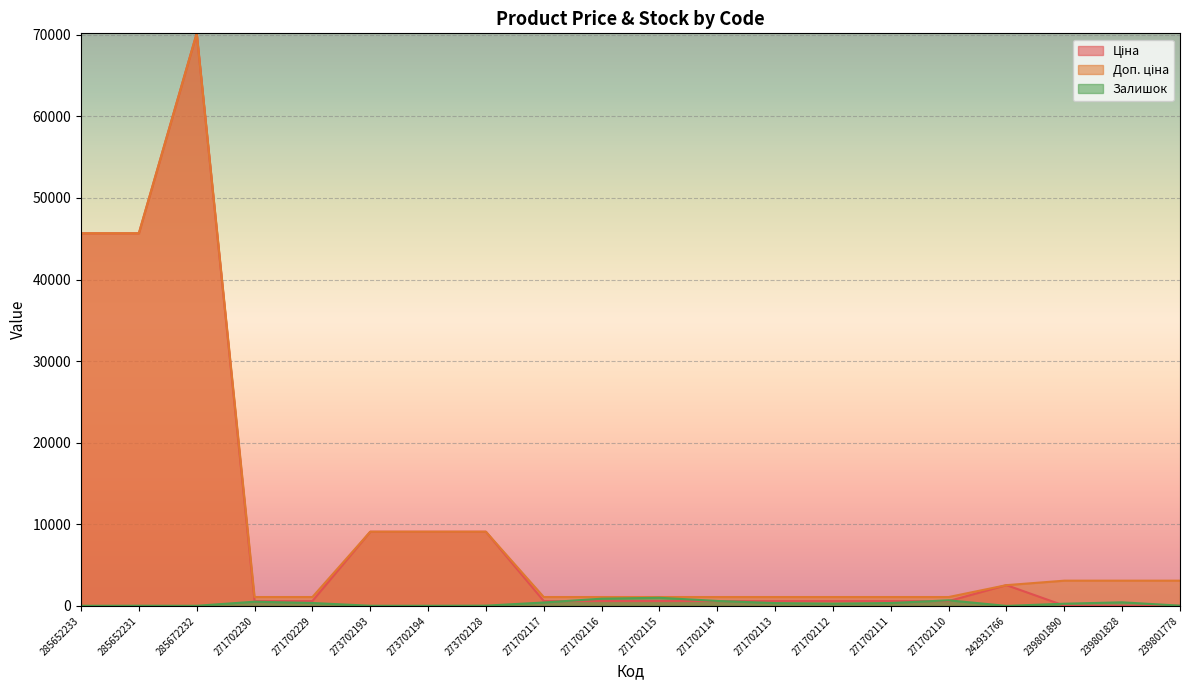

Which series has the largest total across all categories?

Доп. ціна